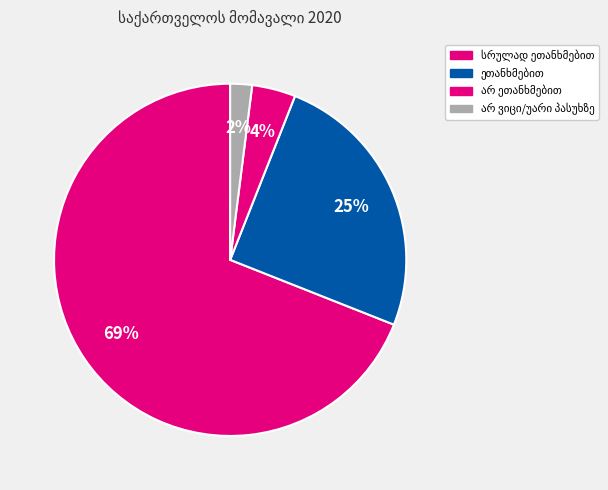

Is it true that საერთოდ არ ეთანხმებით is 0% of the pie?

True